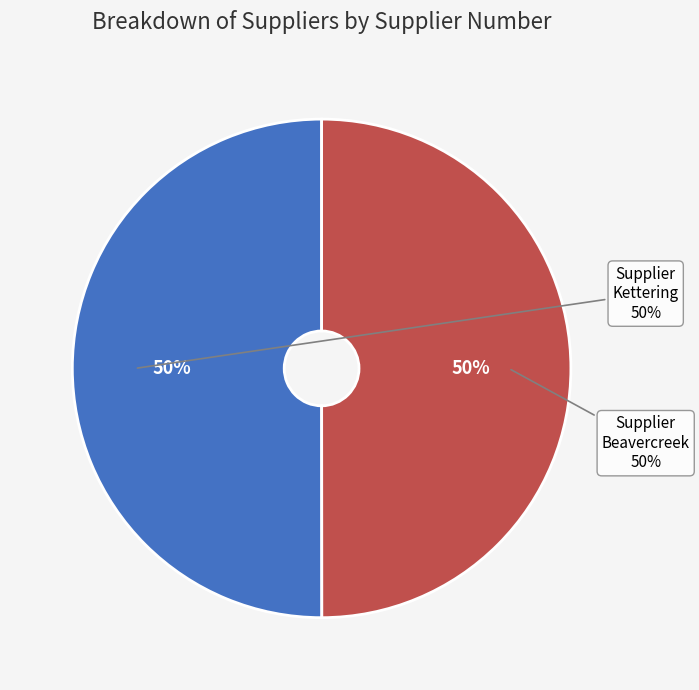

True or false: NORTHROP GRUMMAN SYSTEMS CORP (Beavercreek) accounts for 44% of the total.

False